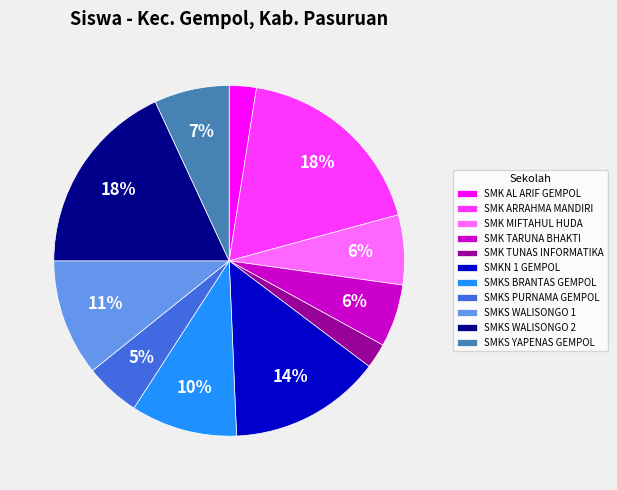

Does SMK MIFTAHUL HUDA represent more than half of the total?

No